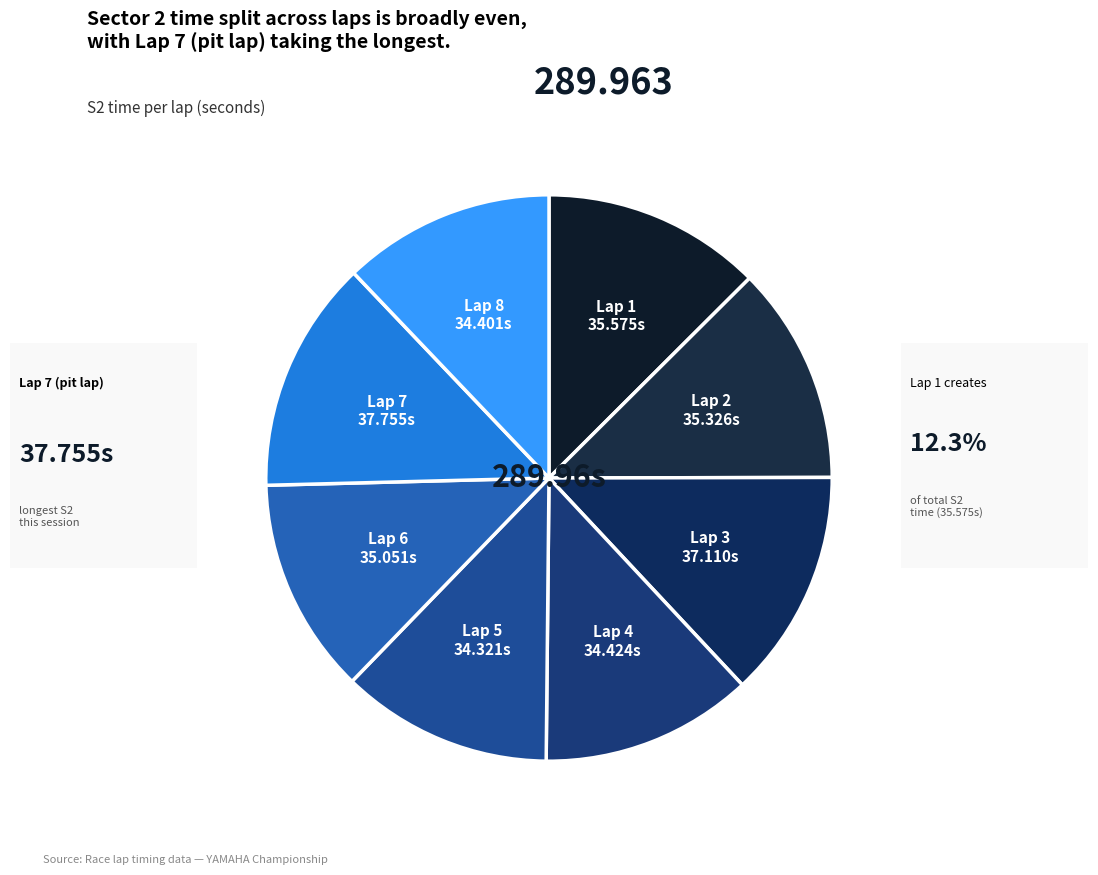

Combined, do Lap 3 and Lap 2 account for over 50%?

No